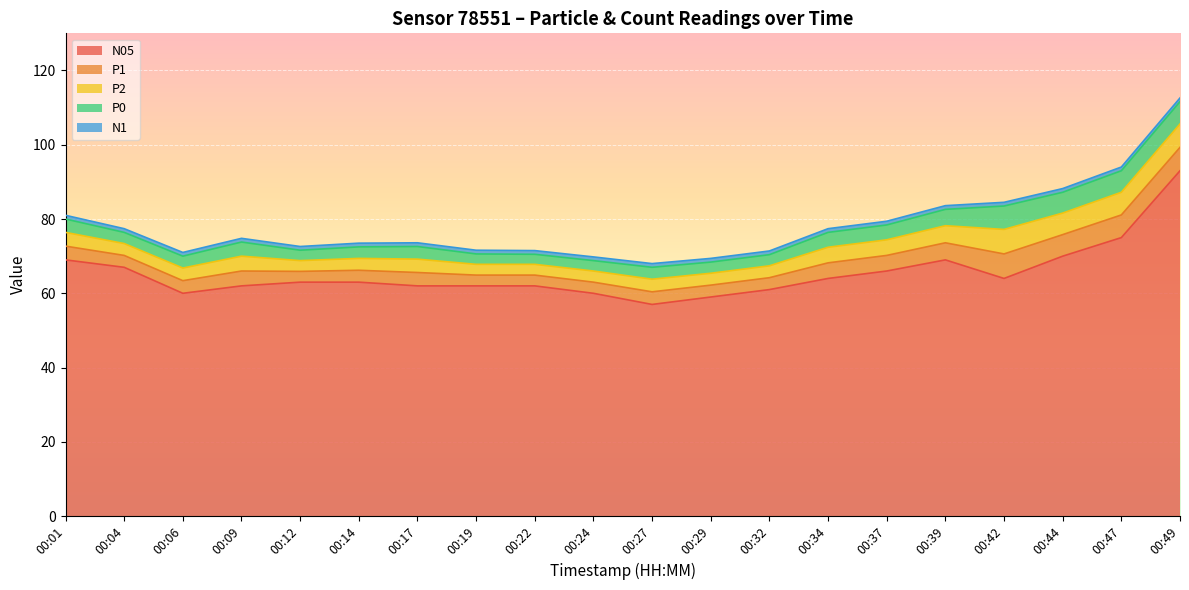

Rank the series by their maximum value, from lowest to highest.

N1, P0, P1, P2, N05